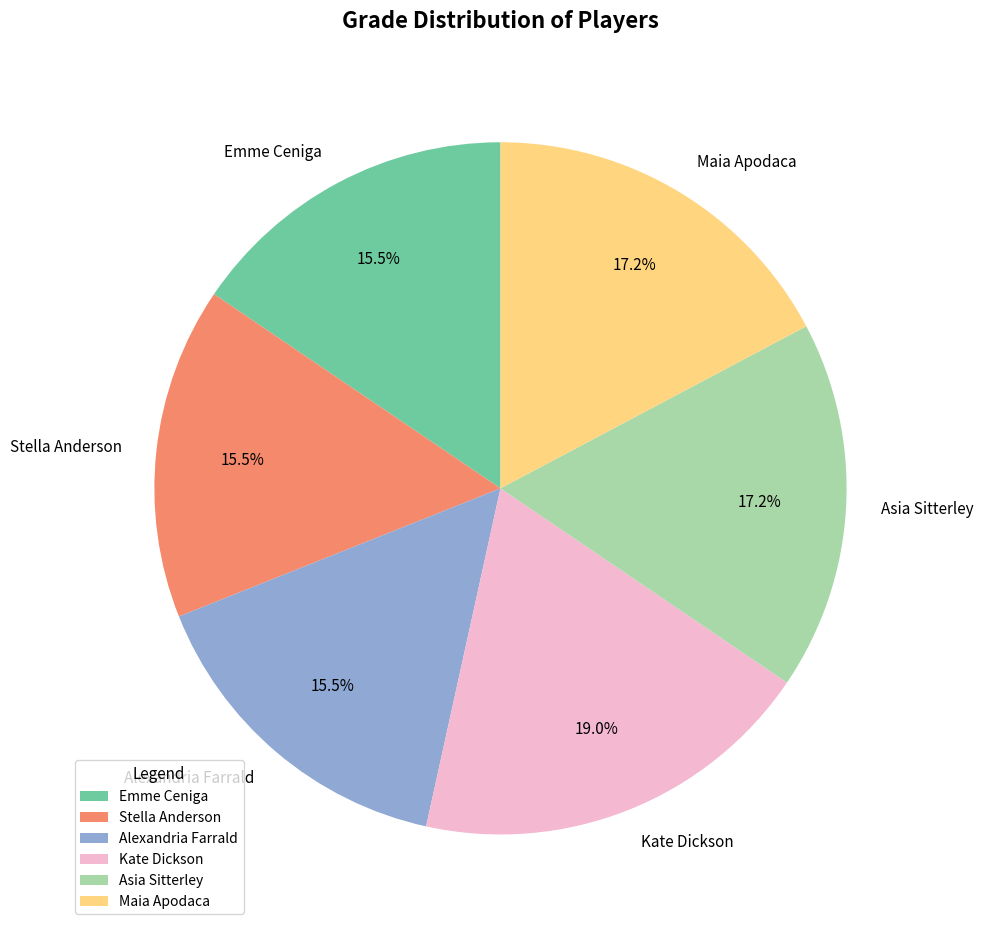

Is Alexandria Farrald the majority of the pie?

No